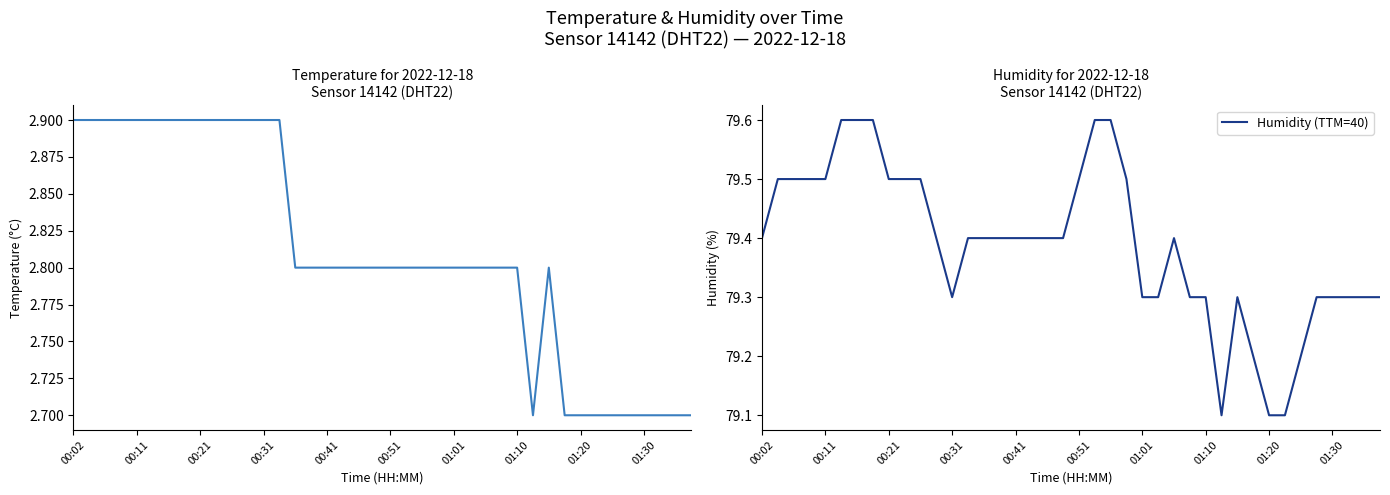

True or false: temperature and Humidity (TTM=40) intersect in this chart.

False